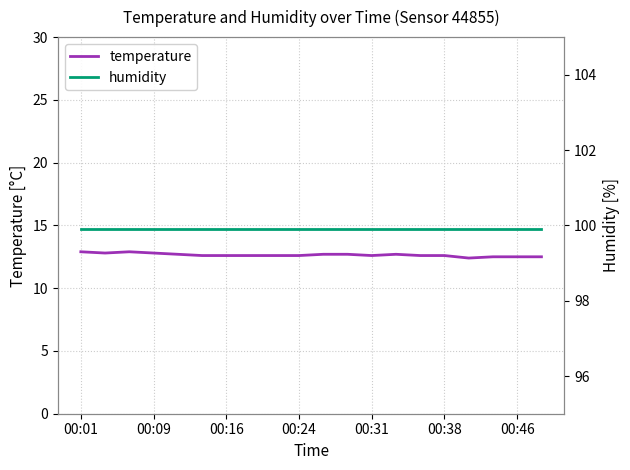

The humidity series shows 99.9 at 14. True or false?

True